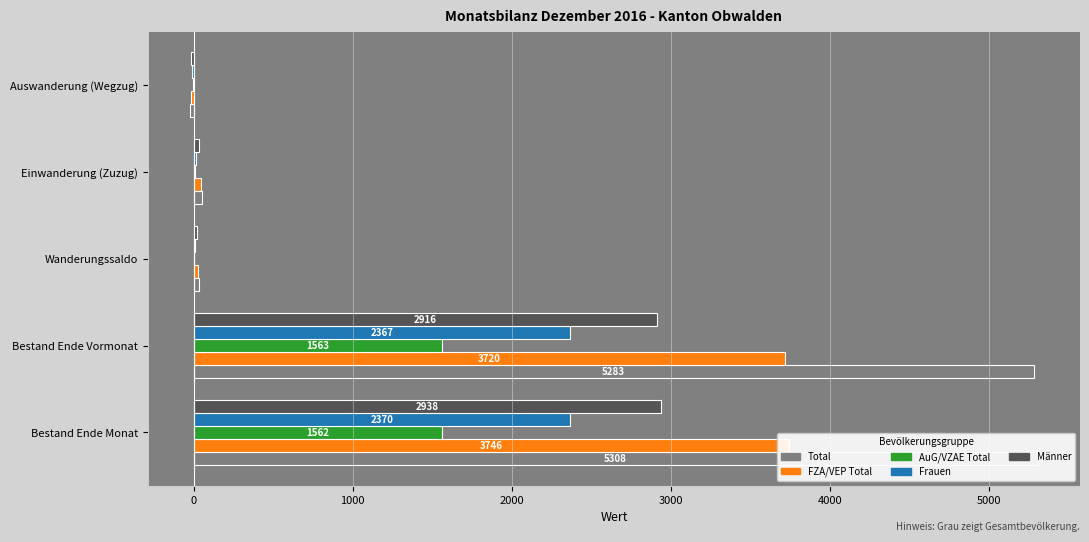

Are the bars horizontal?

Yes